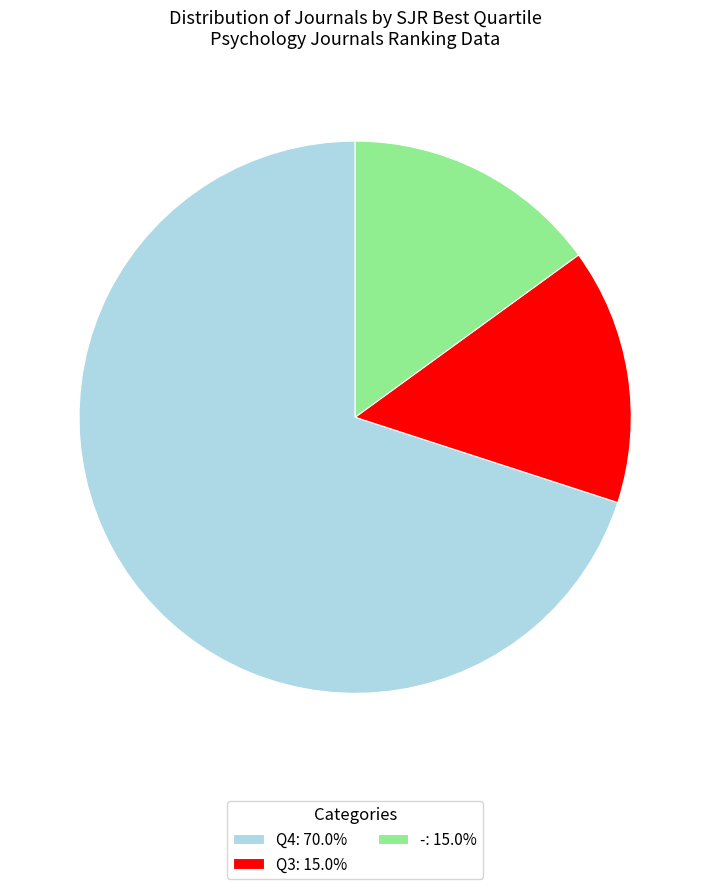

Is the sum of Q4: 70.0% and Q3: 15.0% greater than half?

Yes